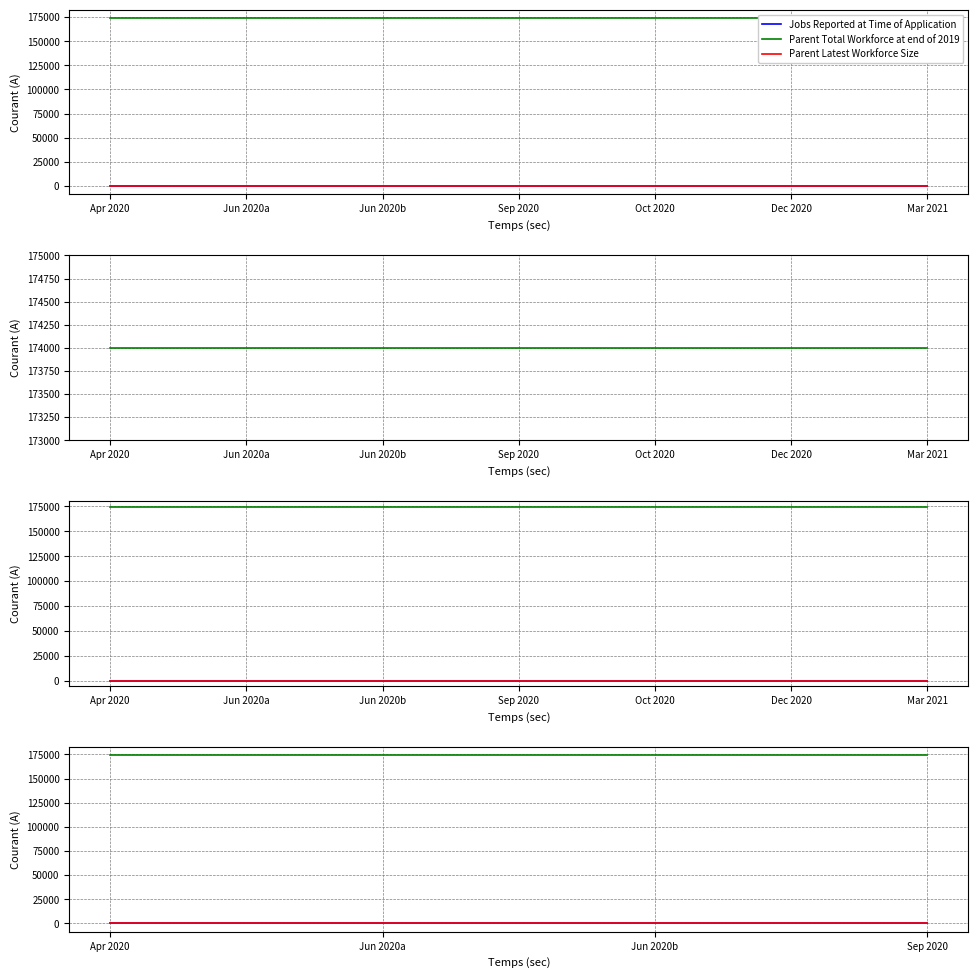

What is the sum of all Parent Total Workforce at end of 2019 values?

696000